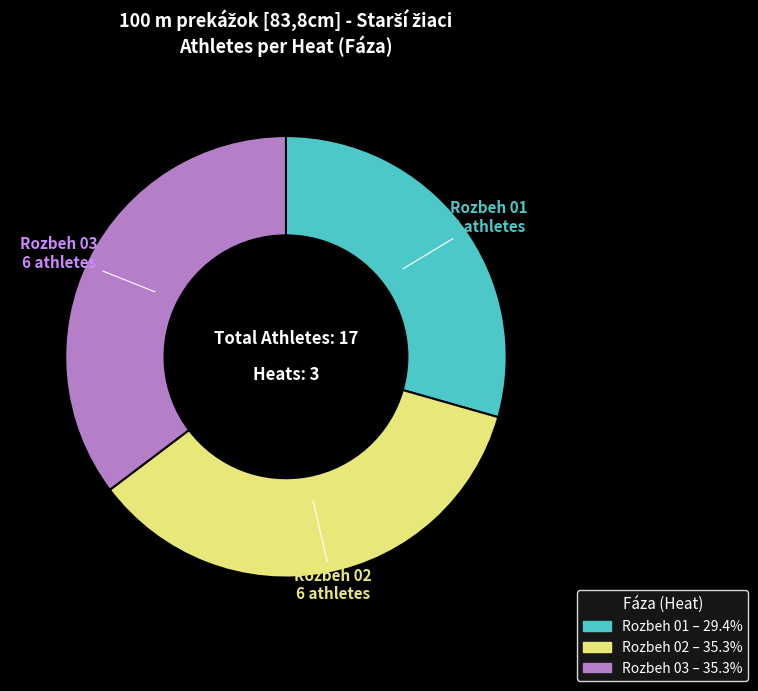

Is there a majority slice in this chart?

No